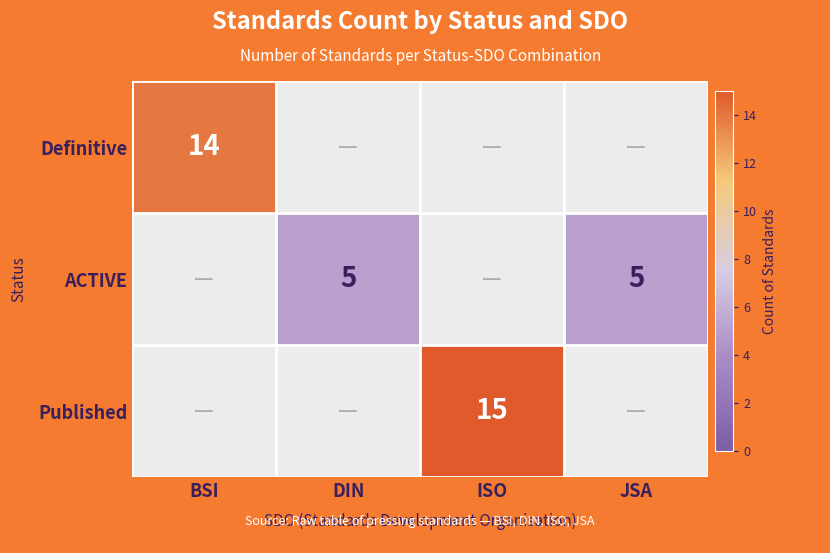

The ACTIVE series shows 5 at JSA. True or false?

True